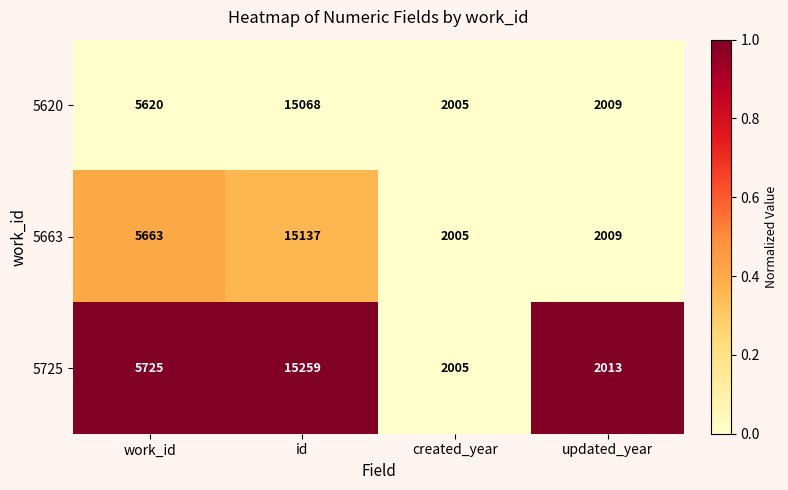

Reading right to left, list all the values displayed in this chart.

5620: updated_year=2009	created_year=2005	id=15068	work_id=5620
5663: updated_year=2009	created_year=2005	id=15137	work_id=5663
5725: updated_year=2013	created_year=2005	id=15259	work_id=5725